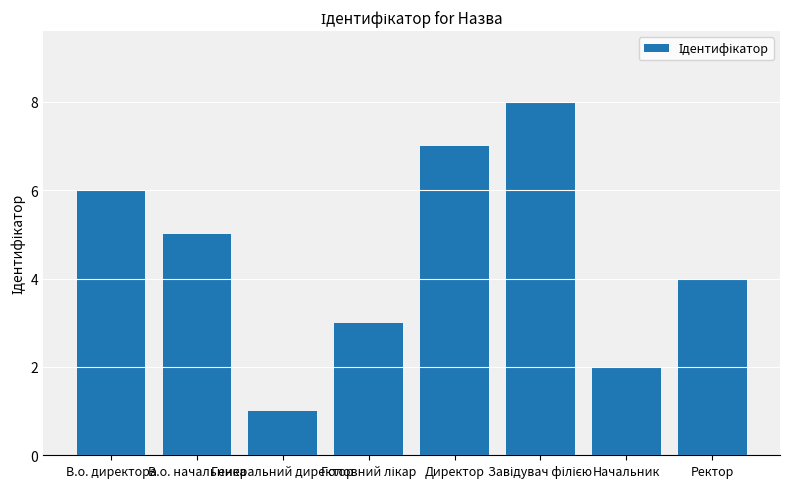

What is the sum of all values?

36